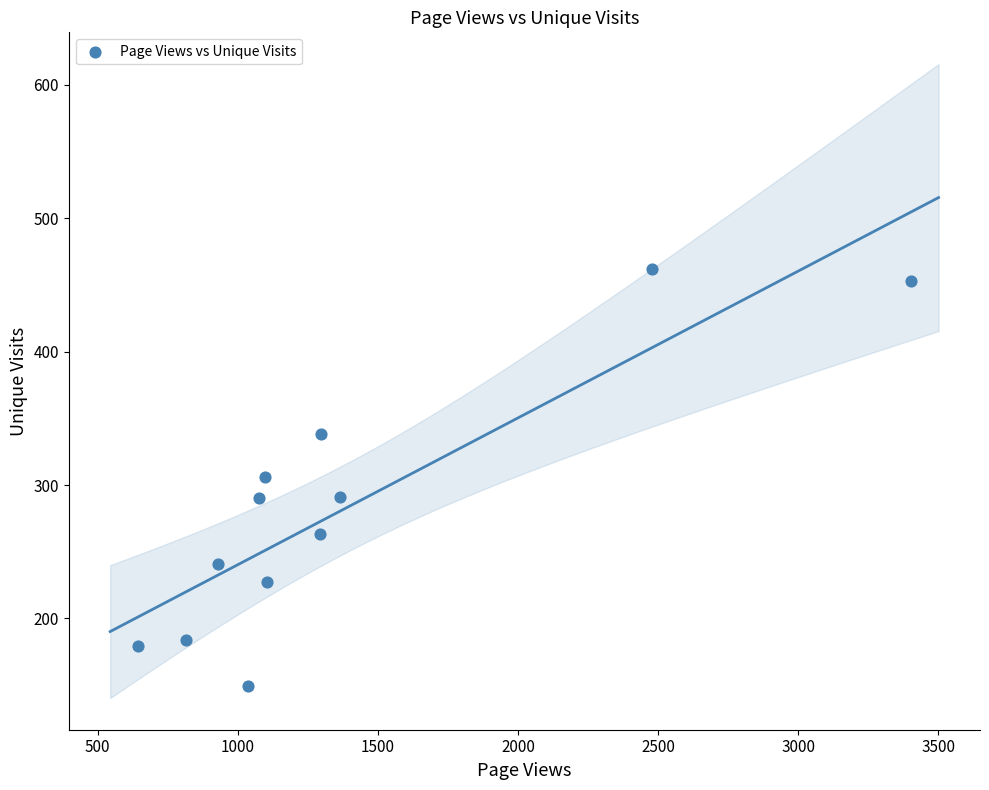

What is the range of Y values (max minus min)?

313